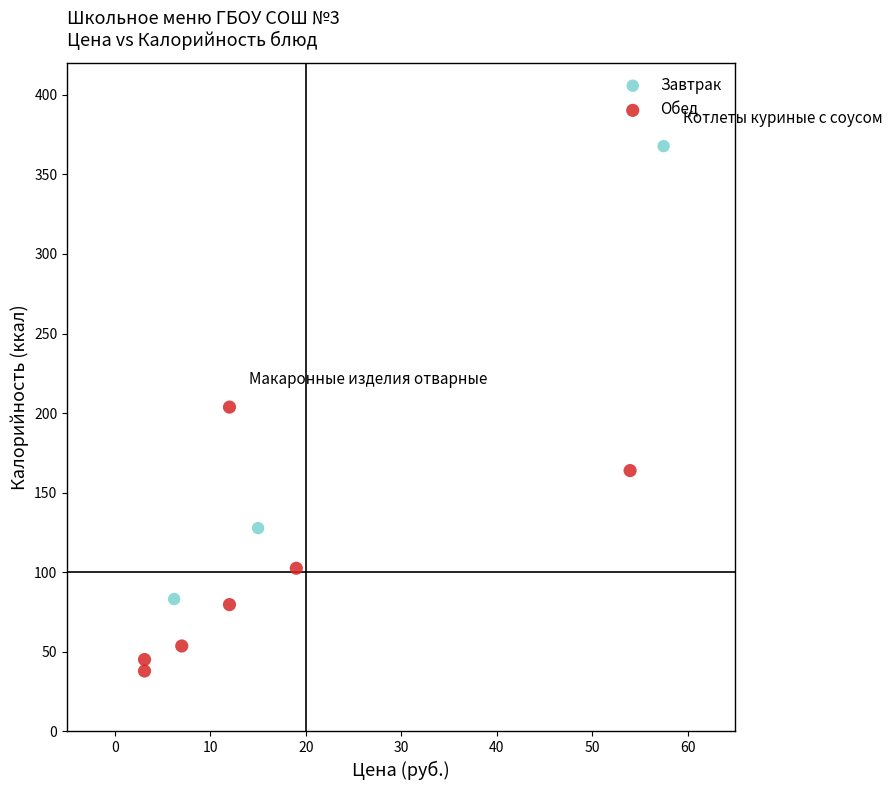

Which series reaches the minimum Y coordinate?

Обед